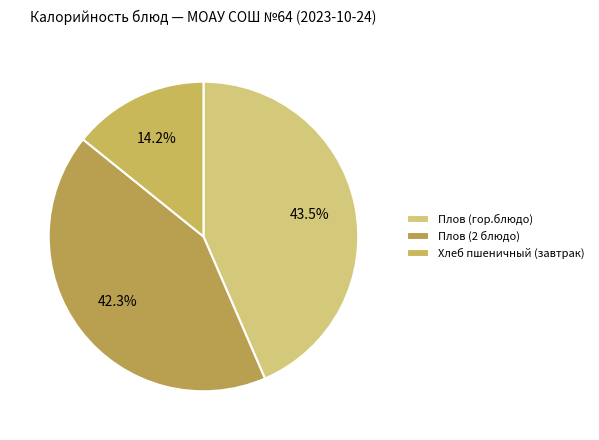

Is there a majority slice in this chart?

No